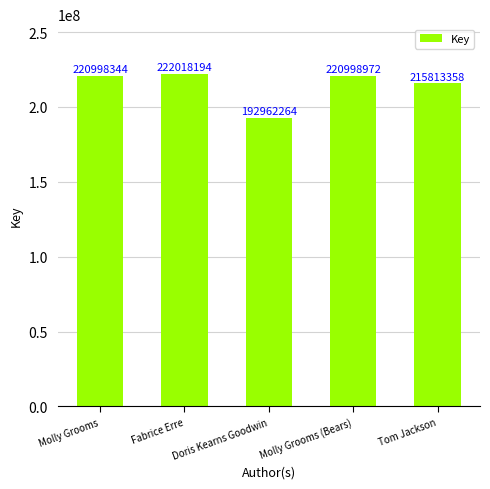

What is the average value?

214558226